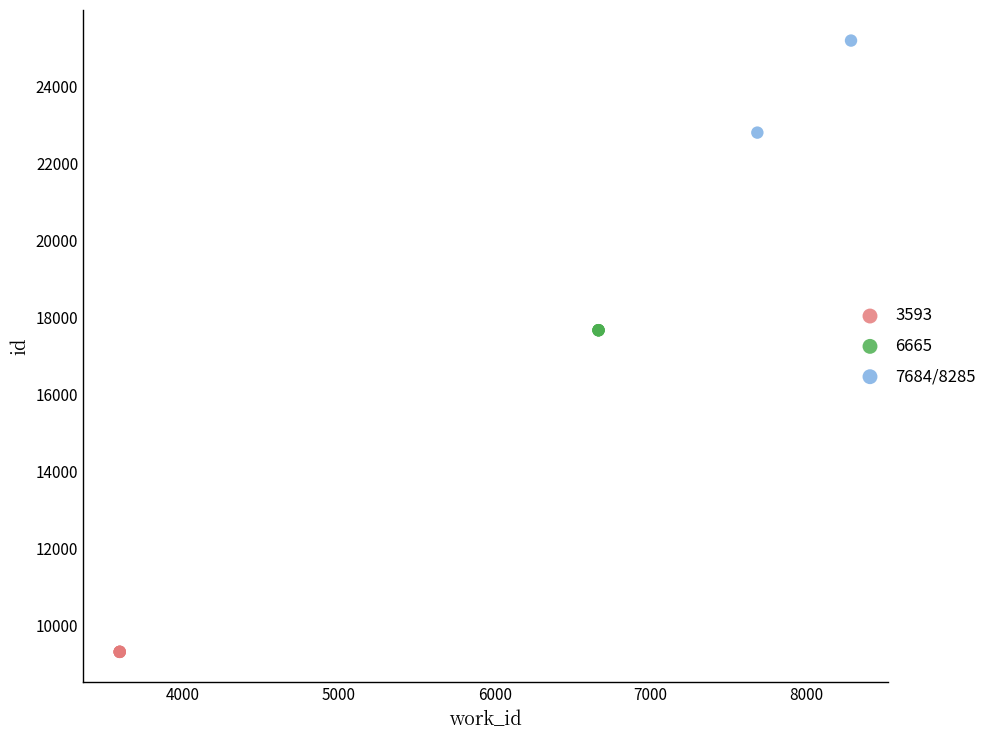

What are all the series names shown in the legend?

3593, 6665, 7684/8285